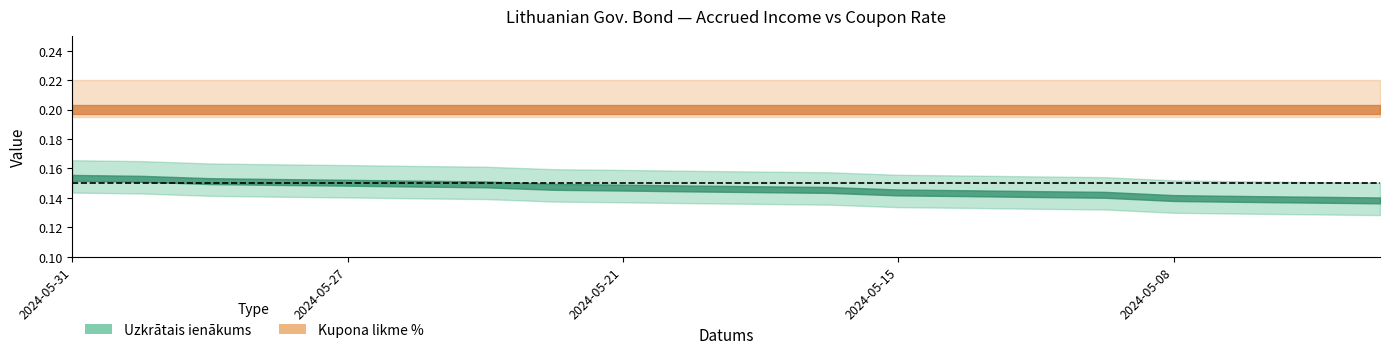

True or false: Uzkrātais ienākums has more than 1 points higher than both neighbors.

False